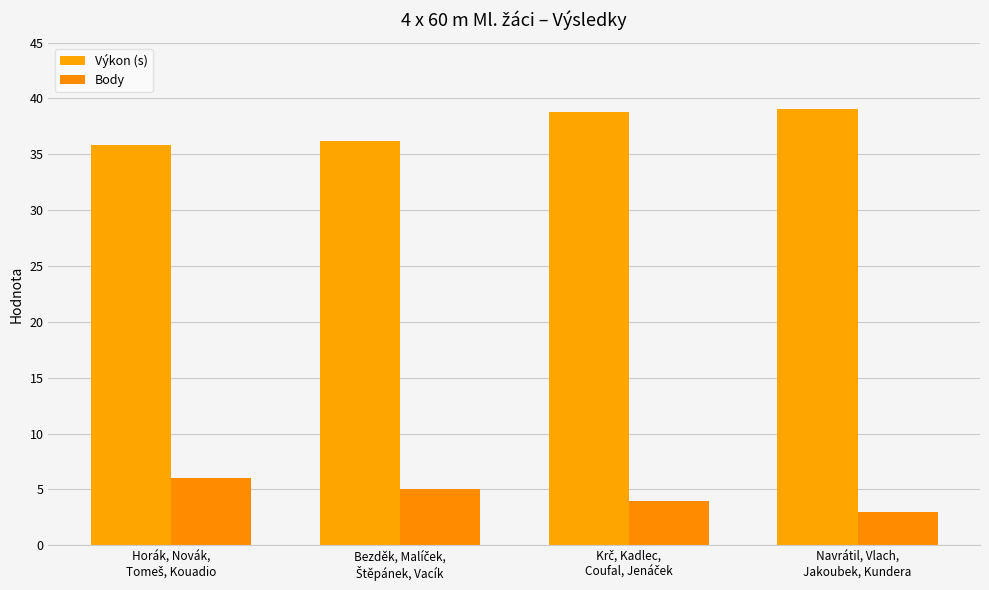

How many groups of bars are there?

4